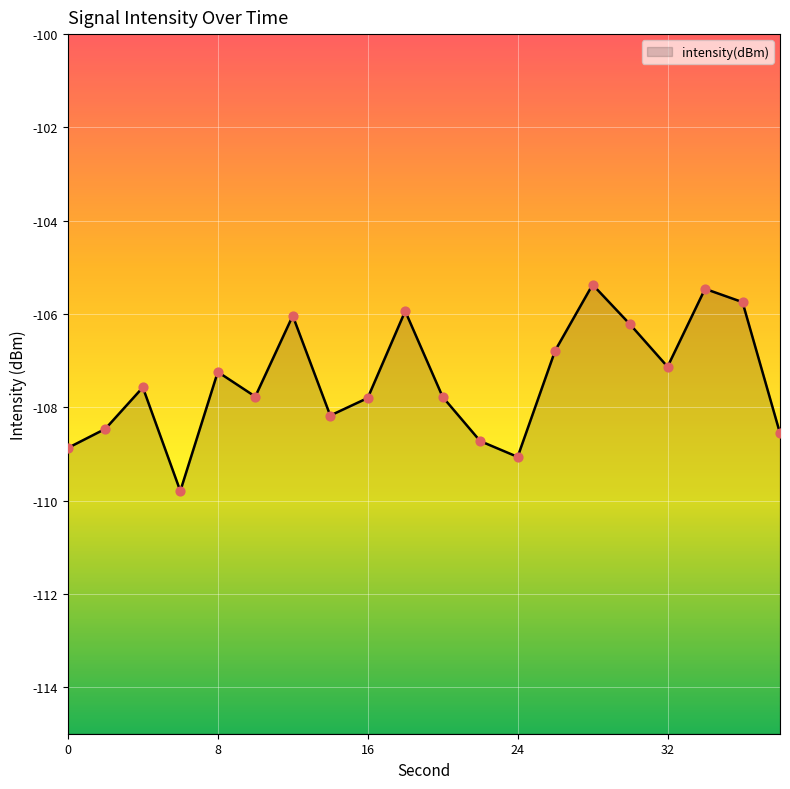

What is the change in value from 24 to 34?

+3.6